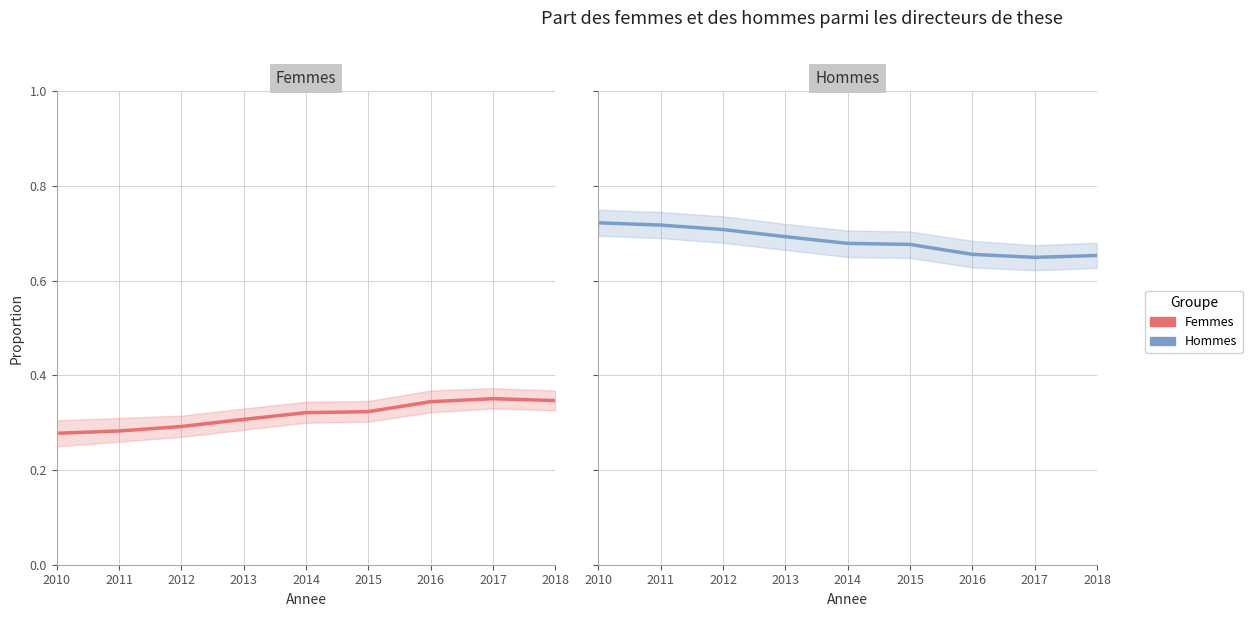

Which series has the largest range (max minus min)?

Femmes